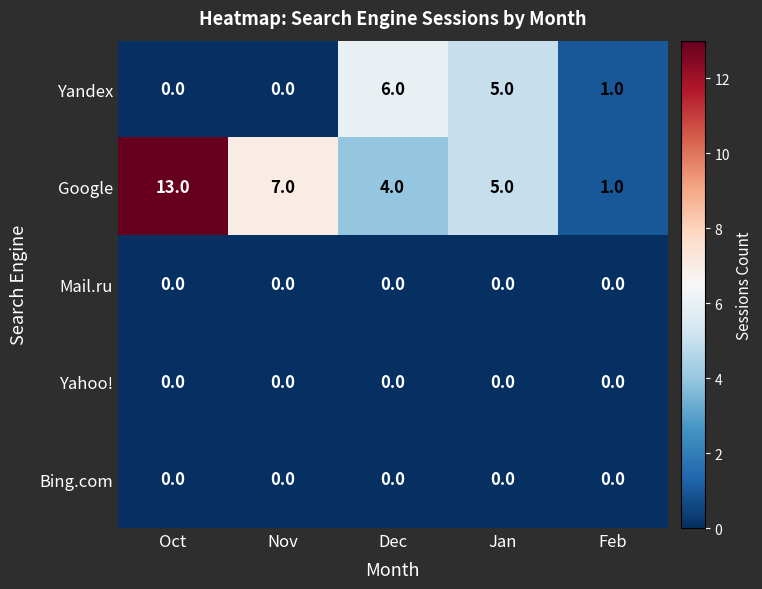

Is it true that Mail.ru equals 0 at Oct?

True